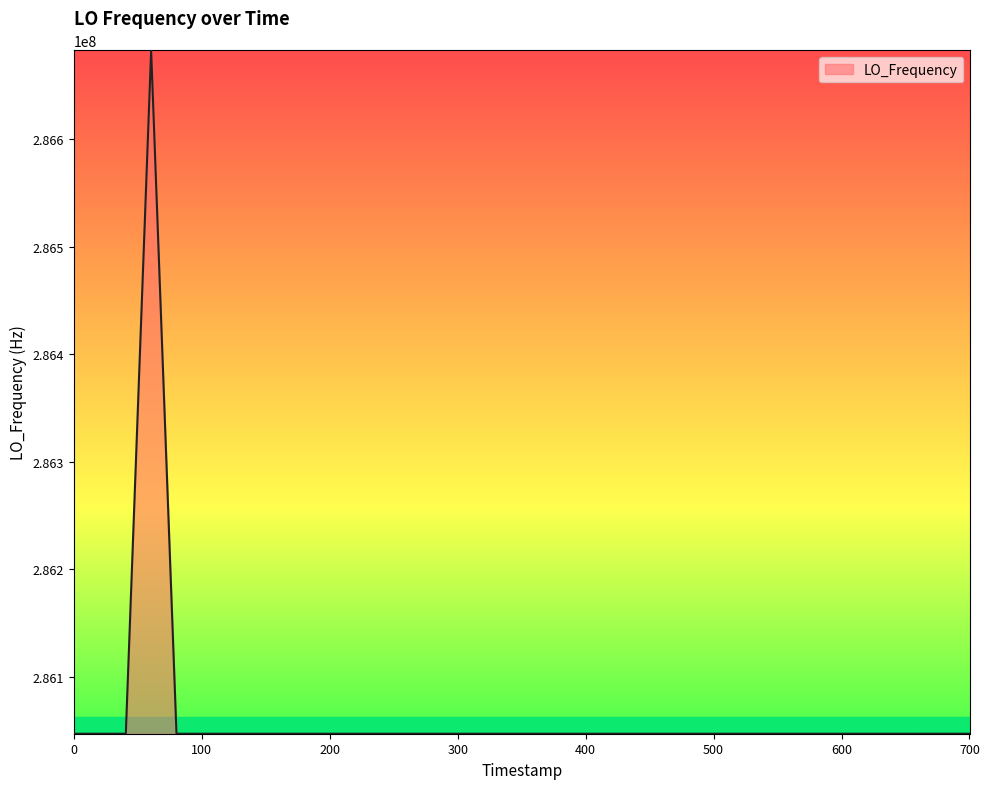

True or false: the data has more than 0 interior local peaks.

True